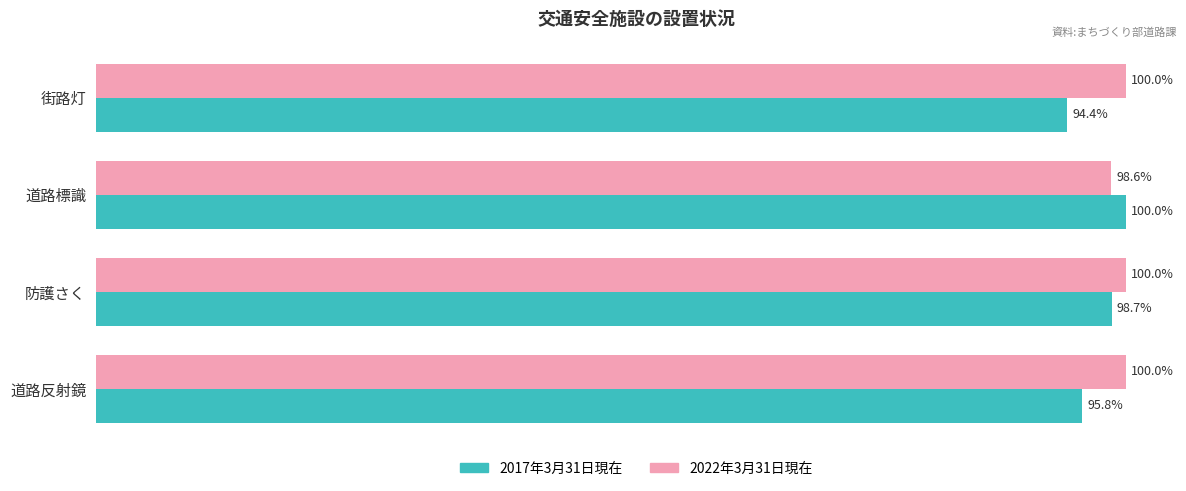

Rank the series at 防護さく from highest to lowest value.

2022年3月31日現在, 2017年3月31日現在